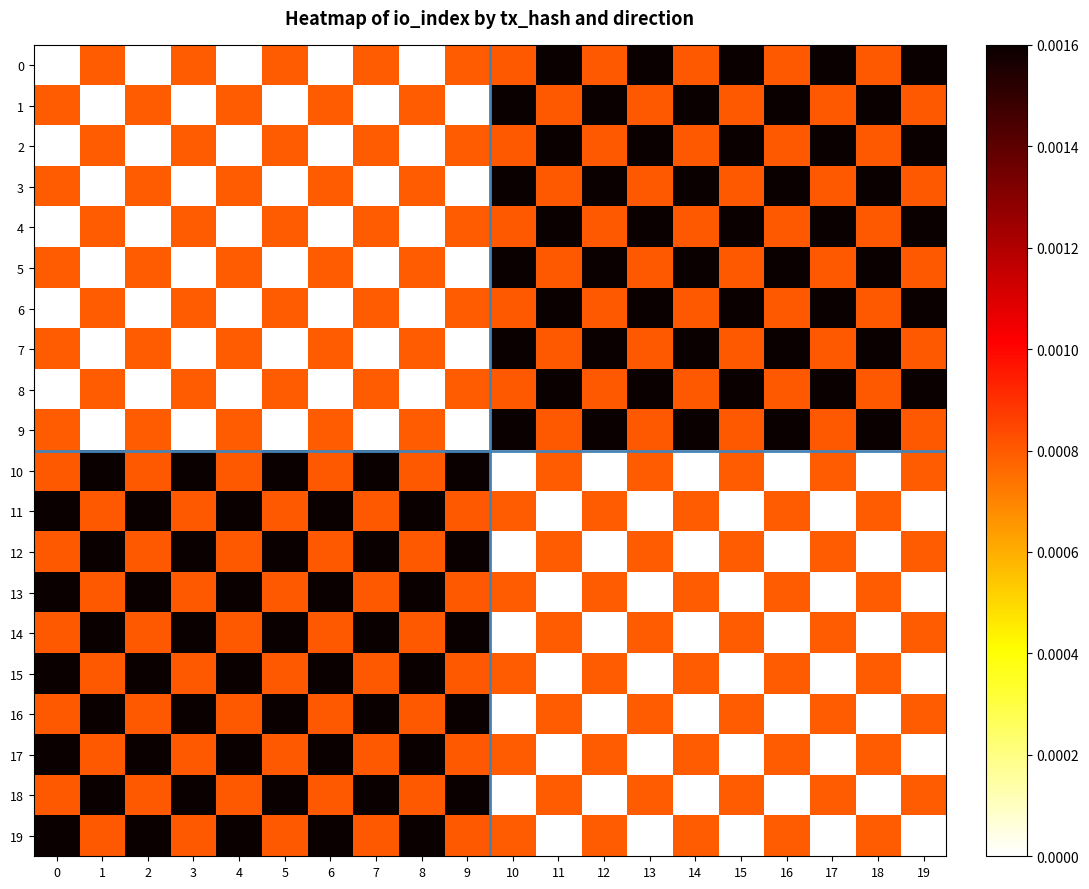

Rank the series by their maximum value, from highest to lowest.

0, 1, 2, 3, 4, 5, 6, 7, 8, 9, 10, 11, 12, 13, 14, 15, 16, 17, 18, 19